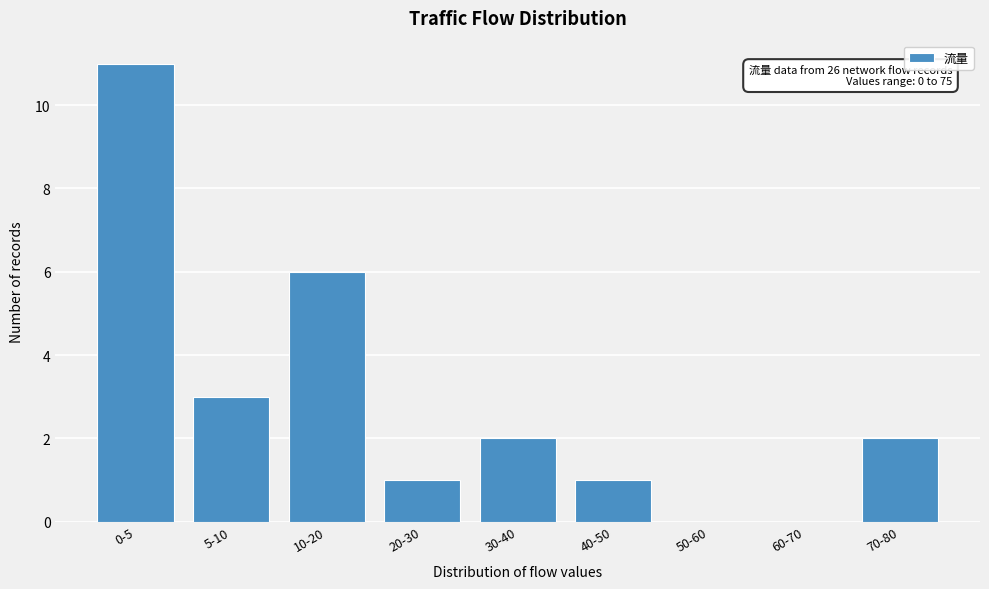

Reading left to right, extract all data points from this chart.

0-5=11	5-10=3	10-20=6	20-30=1	30-40=2	40-50=1	50-60=0	60-70=0	70-80=2